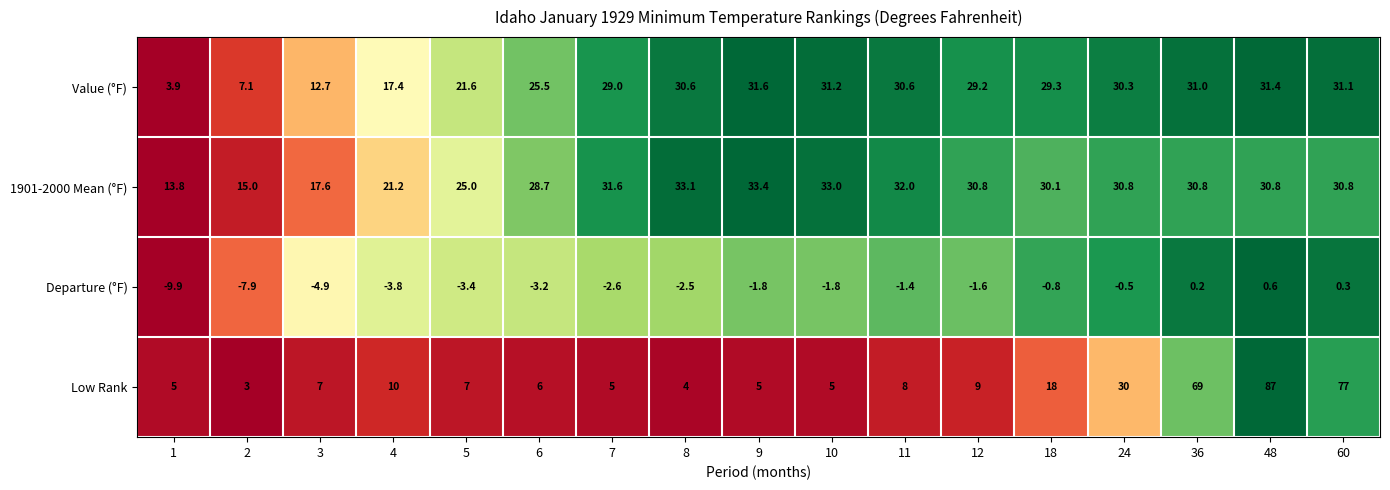

What is the difference between the second highest and second lowest values in the Departure (°F) series?

8.2